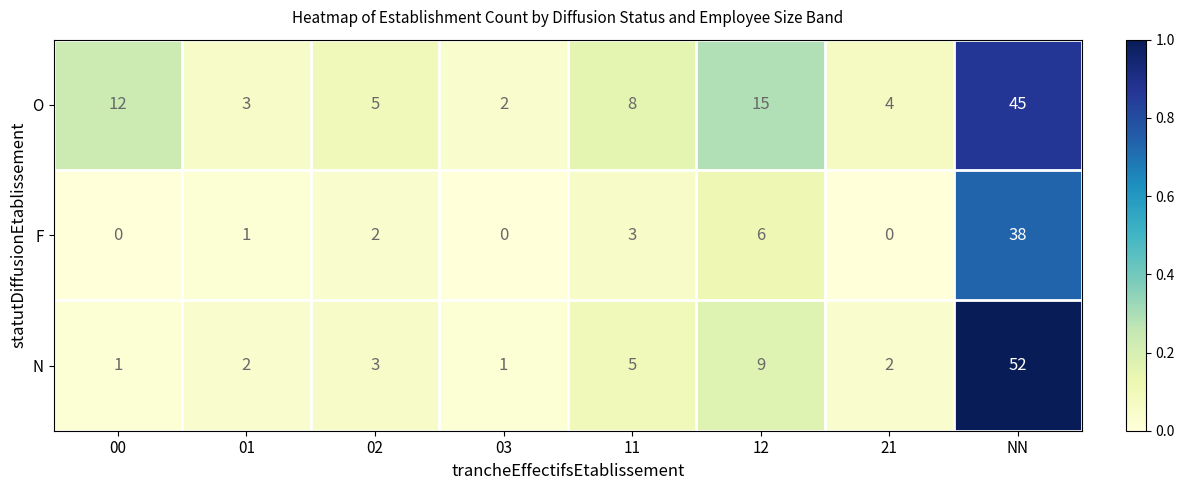

Reading left to right, list all the values displayed in this chart.

O: 12	3	5	2	8	15	4	45
F: 0	1	2	0	3	6	0	38
N: 1	2	3	1	5	9	2	52